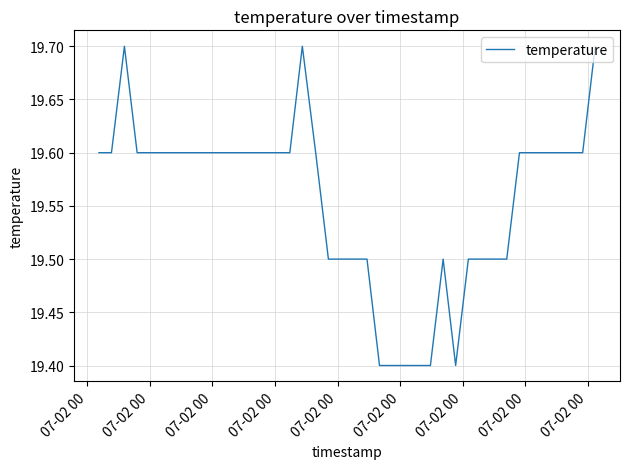

What is the difference between the maximum and minimum values?

0.3